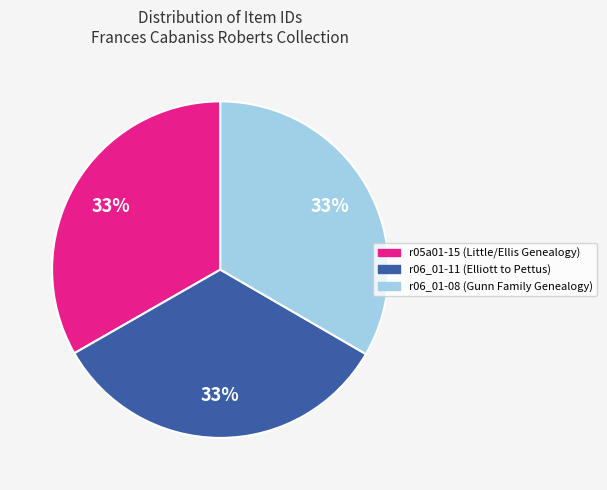

Count the number of slices in the pie.

3